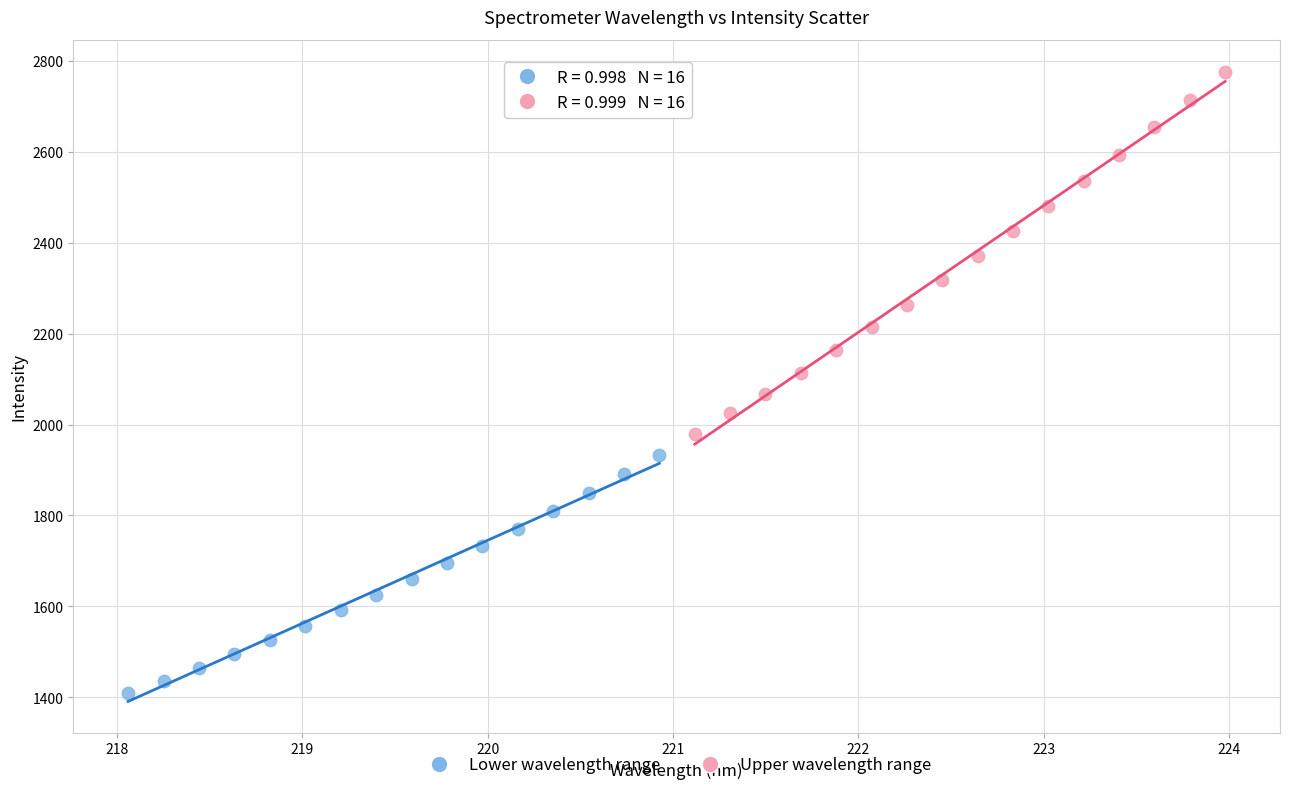

What are all the series names shown in the legend?

Lower wavelength range, Upper wavelength range